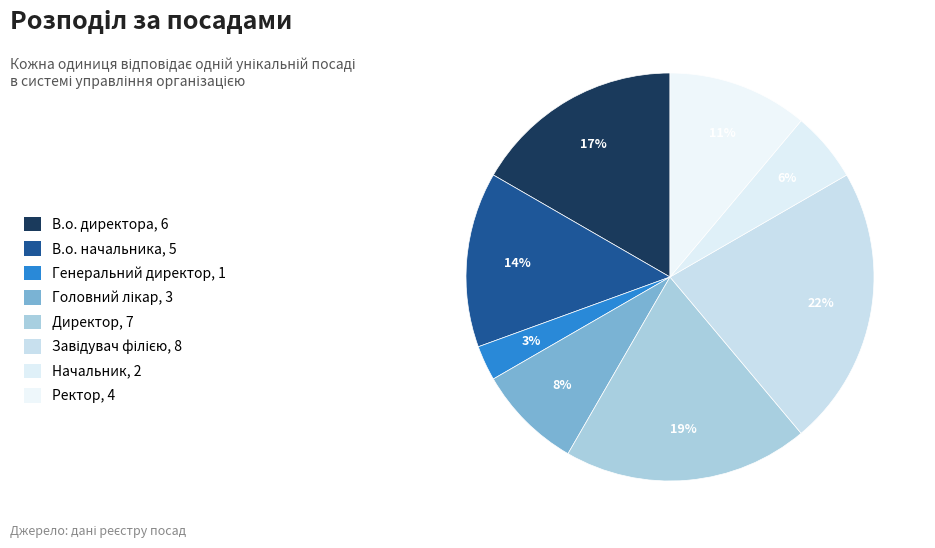

Which category has the smallest portion of the pie?

Генеральний директор